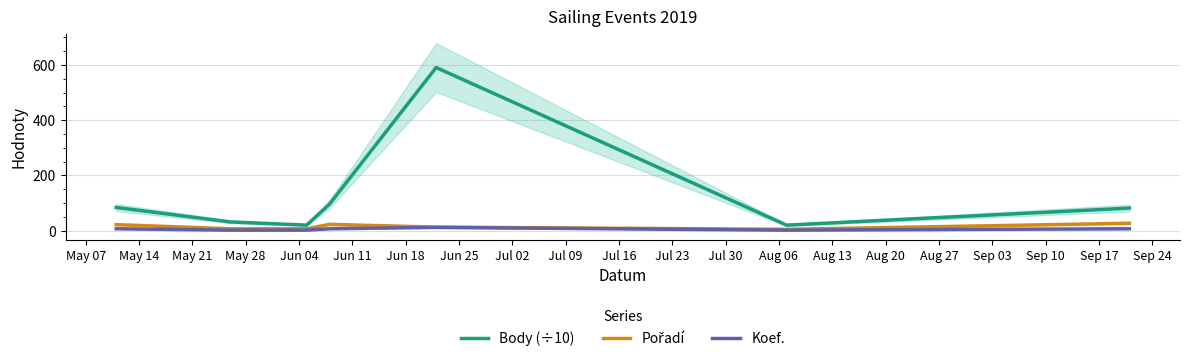

What is the value of the Pořadí point at the 6th from the left?

5.0